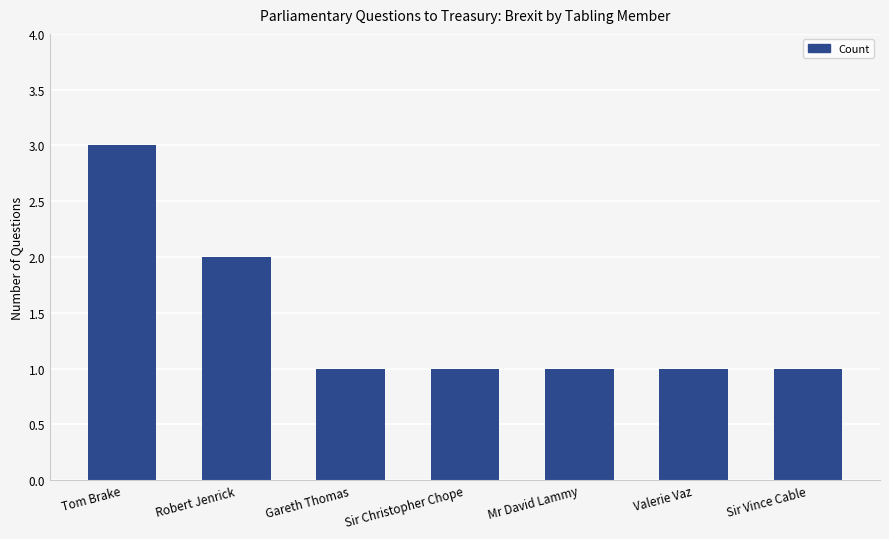

Where is the data nearest to the value 2?

Robert Jenrick